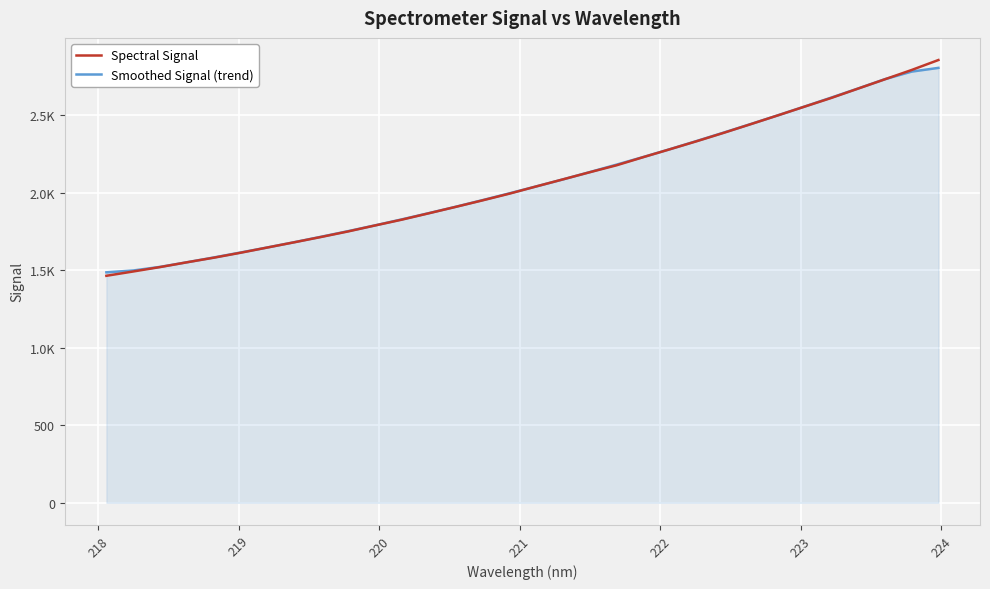

After their last crossing, which series has the higher values: Spectral Signal or Smoothed Signal (trend)?

Spectral Signal